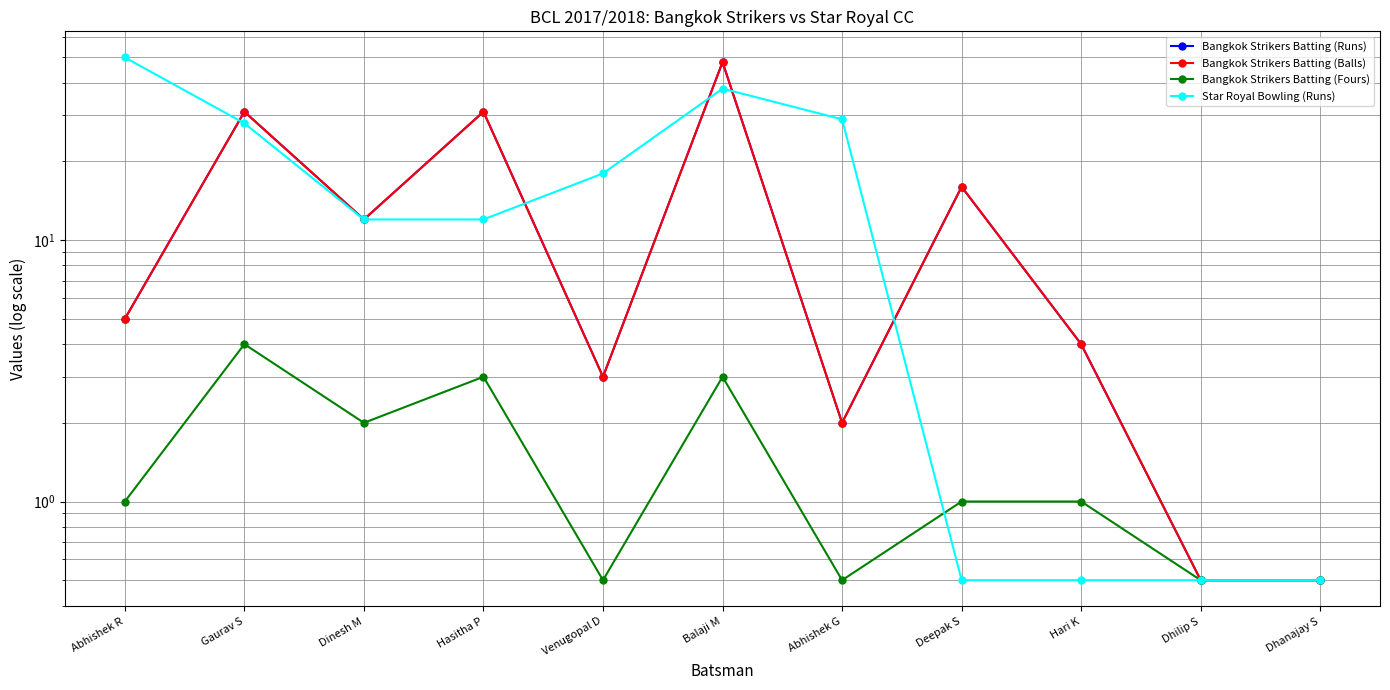

At how many categories does at least one series exceed 41?

2